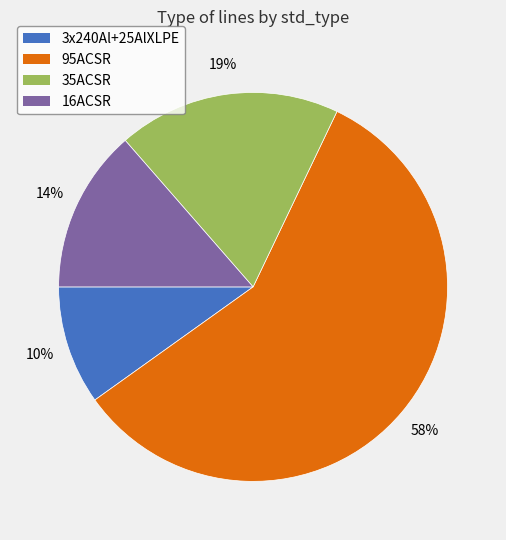

What percentage is the 35ACSR slice, to the nearest percent?

19%